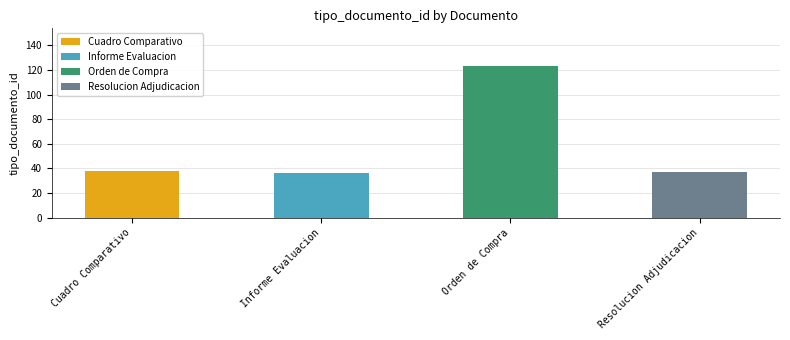

Are the bars horizontal?

No